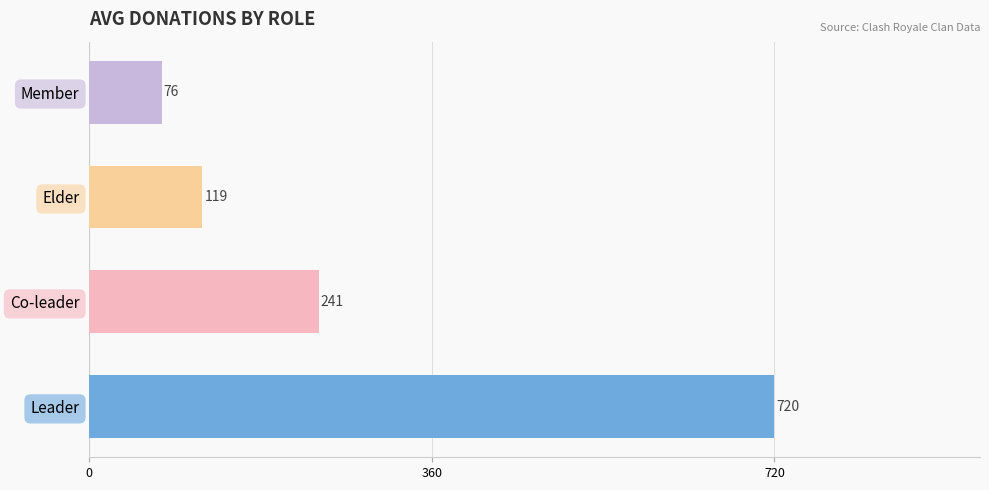

How many values are below 241?

2